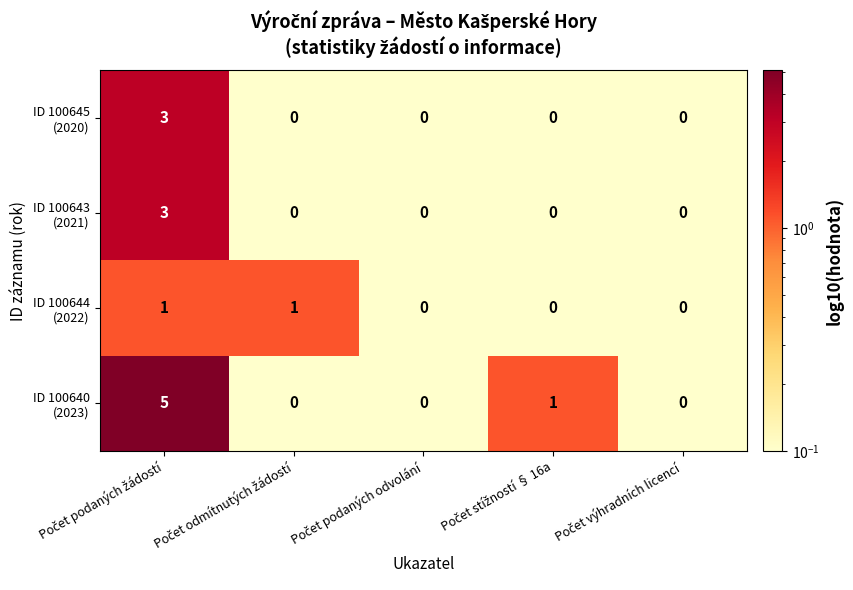

At how many categories does at least one series exceed 1?

3